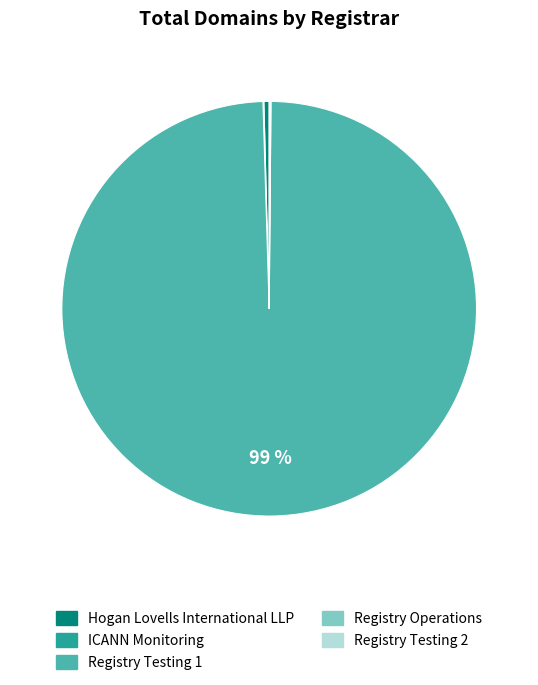

True or false: Hogan Lovells International LLP accounts for 0% of the total.

True